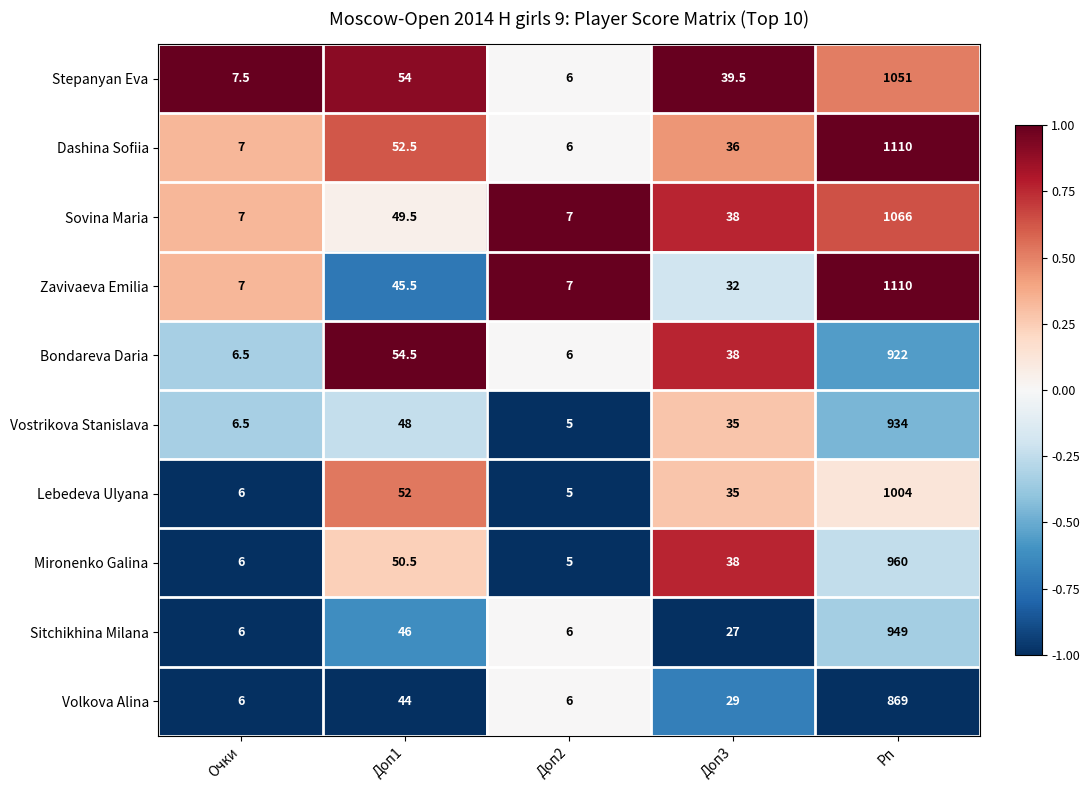

Which series has the largest total across all categories?

Dashina Sofiia